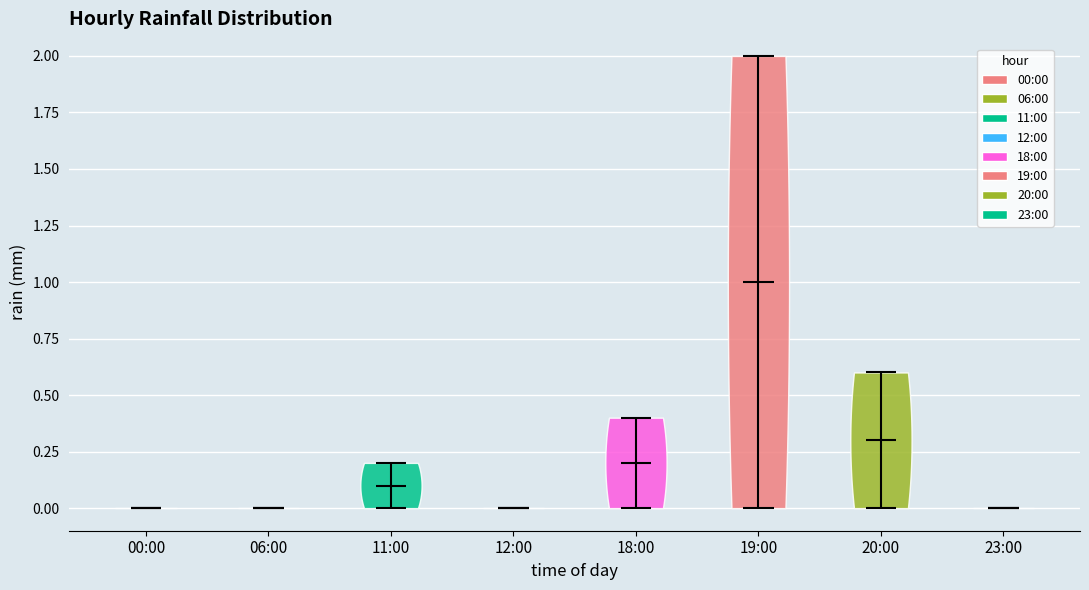

Where does the median line of the violin for 06:00 sit on the y-axis? The values are not printed on the chart, so give them approximately, as read against the axis.

0.0